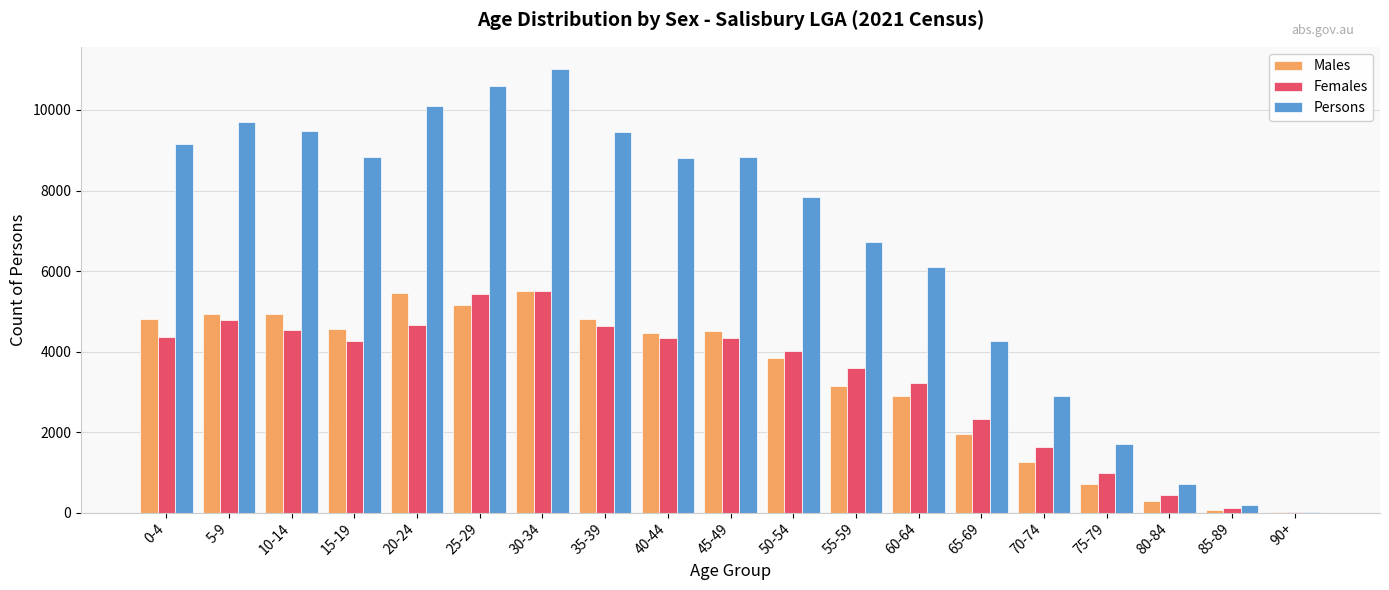

Between 25-29 and 75-79, which series saw the biggest shift?

Persons